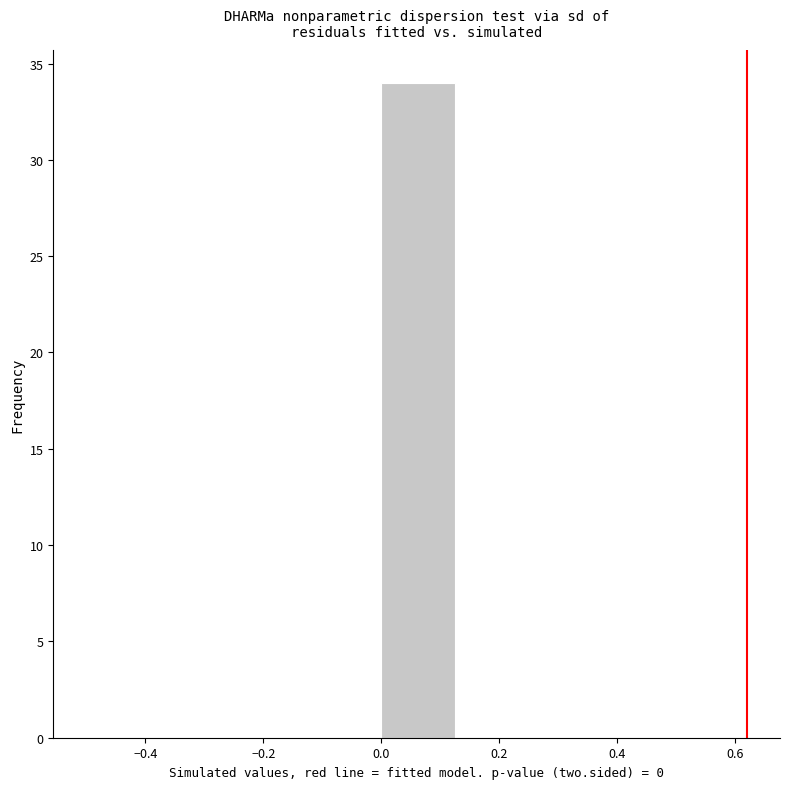

Reading left to right, transcribe this chart: for each bar, give the range it covers on the x-axis and its height. Neither the bar edges nor the heights are printed on the chart, so give them approximately, as read against the axes.

-0.500 to -0.375: 0
-0.375 to -0.250: 0
-0.250 to -0.125: 0
-0.125 to 0.000: 0
0.000 to 0.125: 34
0.125 to 0.250: 0
0.250 to 0.375: 0
0.375 to 0.500: 0